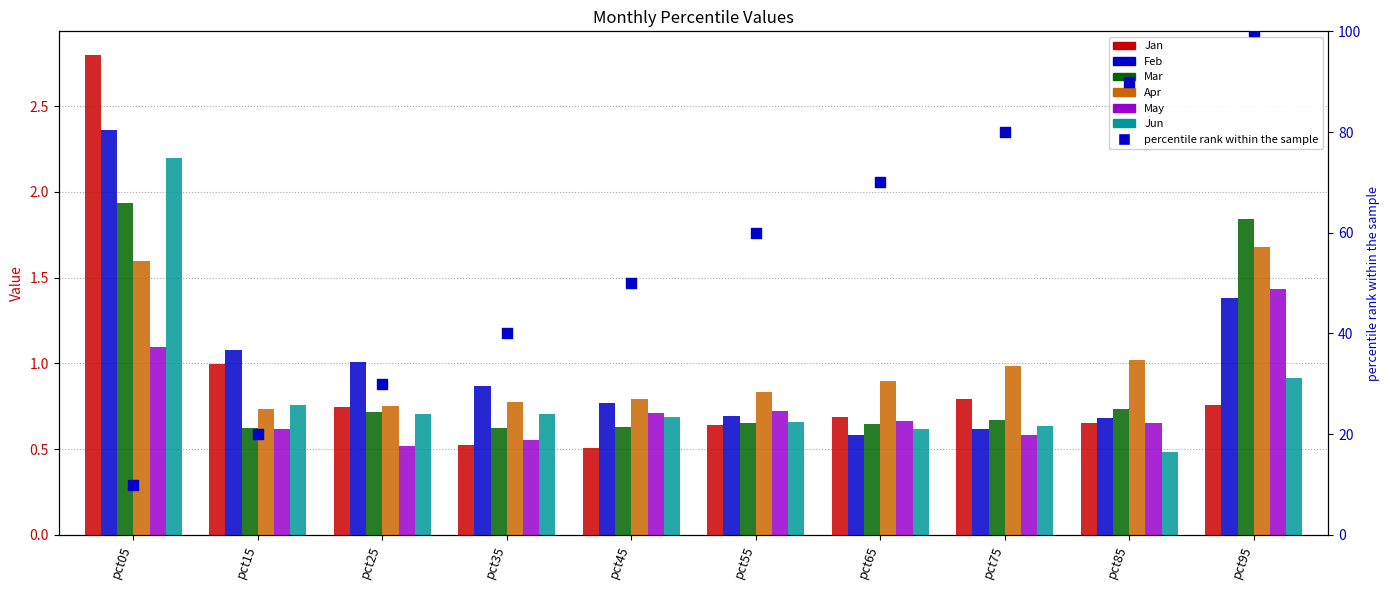

At how many categories does at least one series exceed 1?

5